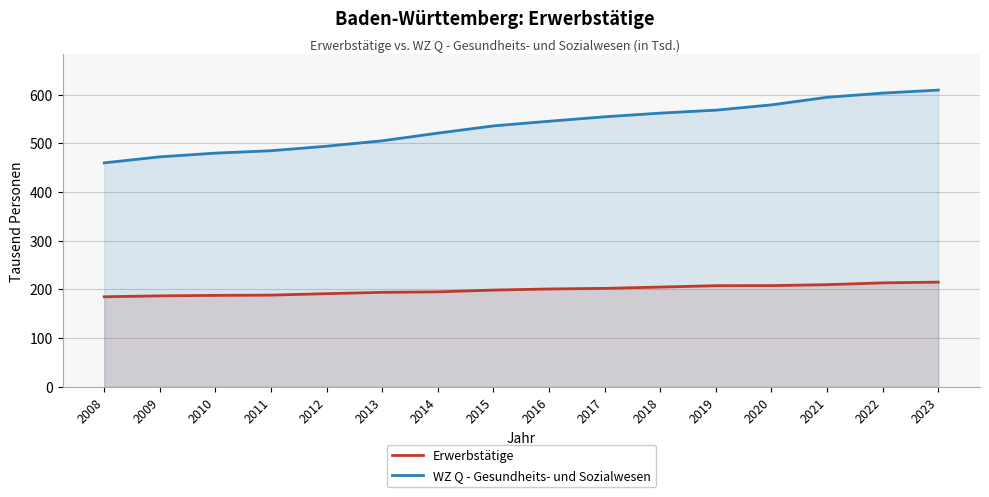

What is the difference between the maximum and minimum values in the Erwerbstätige series?

30.1